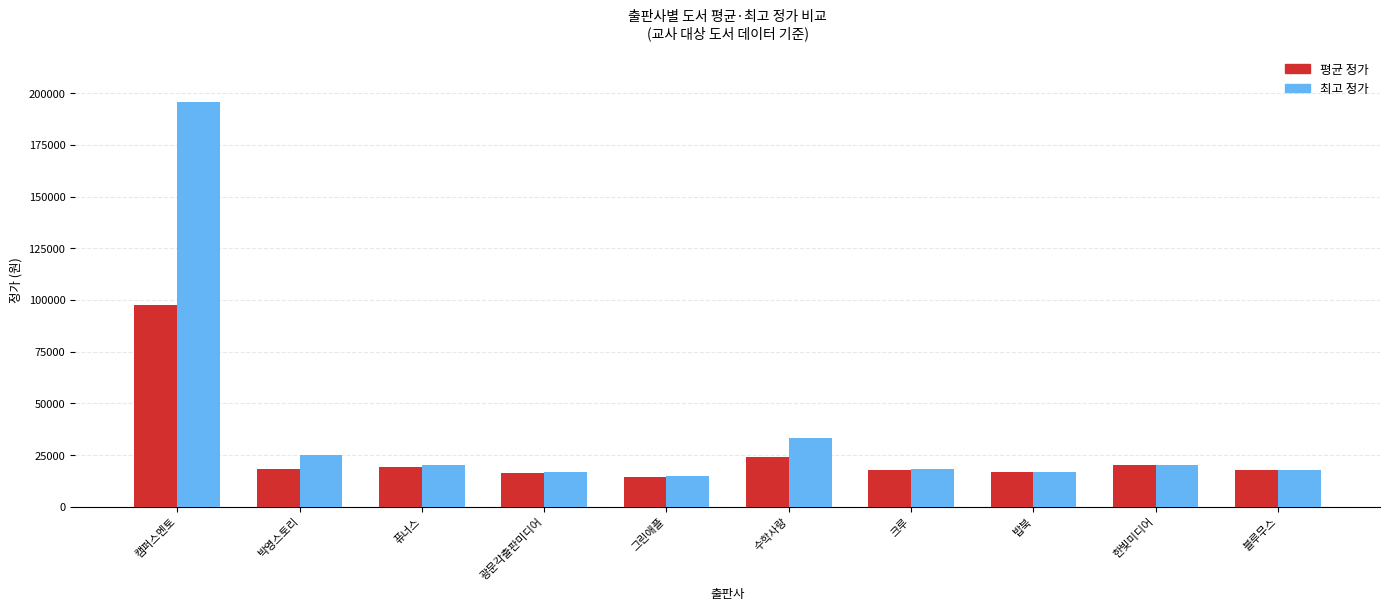

Rank the series by their maximum value, from lowest to highest.

평균 정가, 최고 정가